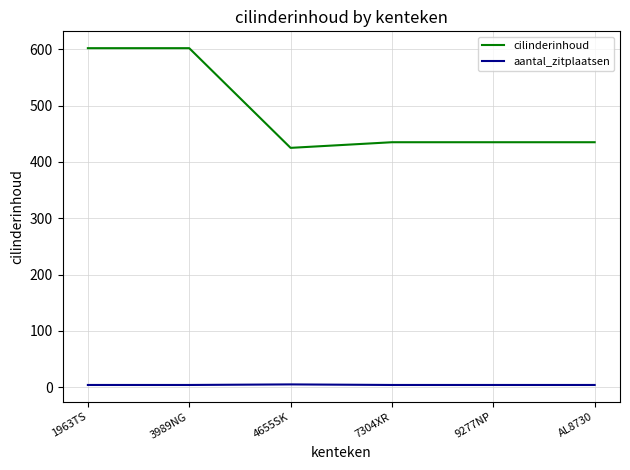

Which series has the largest range (max minus min)?

cilinderinhoud